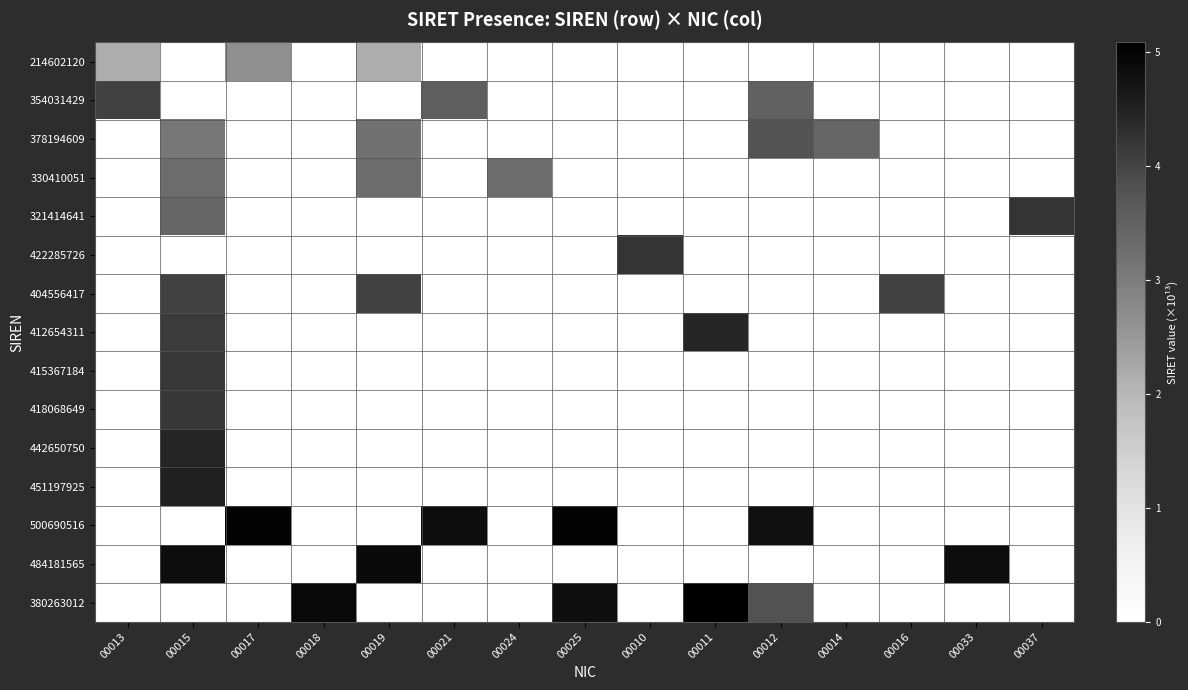

Reading right to left, transcribe all the data shown in this chart.

214602120: 00037=0.0	00033=0.0	00016=0.0	00014=0.0	00012=0.0	00011=0.0	00010=0.0	00025=0.0	00024=0.0	00021=0.0	00019=2.1	00018=0.0	00017=2.6	00015=0.0	00013=2.1
354031429: 00037=0.0	00033=0.0	00016=0.0	00014=0.0	00012=3.5	00011=0.0	00010=0.0	00025=0.0	00024=0.0	00021=3.5	00019=0.0	00018=0.0	00017=0.0	00015=0.0	00013=4.0
378194609: 00037=0.0	00033=0.0	00016=0.0	00014=3.4	00012=3.8	00011=0.0	00010=0.0	00025=0.0	00024=0.0	00021=0.0	00019=3.2	00018=0.0	00017=0.0	00015=3.1	00013=0.0
330410051: 00037=0.0	00033=0.0	00016=0.0	00014=0.0	00012=0.0	00011=0.0	00010=0.0	00025=0.0	00024=3.3	00021=0.0	00019=3.3	00018=0.0	00017=0.0	00015=3.3	00013=0.0
321414641: 00037=4.2	00033=0.0	00016=0.0	00014=0.0	00012=0.0	00011=0.0	00010=0.0	00025=0.0	00024=0.0	00021=0.0	00019=0.0	00018=0.0	00017=0.0	00015=3.4	00013=0.0
422285726: 00037=0.0	00033=0.0	00016=0.0	00014=0.0	00012=0.0	00011=0.0	00010=4.2	00025=0.0	00024=0.0	00021=0.0	00019=0.0	00018=0.0	00017=0.0	00015=0.0	00013=0.0
404556417: 00037=0.0	00033=0.0	00016=4.0	00014=0.0	00012=0.0	00011=0.0	00010=0.0	00025=0.0	00024=0.0	00021=0.0	00019=4.0	00018=0.0	00017=0.0	00015=4.0	00013=0.0
412654311: 00037=0.0	00033=0.0	00016=0.0	00014=0.0	00012=0.0	00011=4.4	00010=0.0	00025=0.0	00024=0.0	00021=0.0	00019=0.0	00018=0.0	00017=0.0	00015=4.1	00013=0.0
415367184: 00037=0.0	00033=0.0	00016=0.0	00014=0.0	00012=0.0	00011=0.0	00010=0.0	00025=0.0	00024=0.0	00021=0.0	00019=0.0	00018=0.0	00017=0.0	00015=4.2	00013=0.0
418068649: 00037=0.0	00033=0.0	00016=0.0	00014=0.0	00012=0.0	00011=0.0	00010=0.0	00025=0.0	00024=0.0	00021=0.0	00019=0.0	00018=0.0	00017=0.0	00015=4.2	00013=0.0
442650750: 00037=0.0	00033=0.0	00016=0.0	00014=0.0	00012=0.0	00011=0.0	00010=0.0	00025=0.0	00024=0.0	00021=0.0	00019=0.0	00018=0.0	00017=0.0	00015=4.4	00013=0.0
451197925: 00037=0.0	00033=0.0	00016=0.0	00014=0.0	00012=0.0	00011=0.0	00010=0.0	00025=0.0	00024=0.0	00021=0.0	00019=0.0	00018=0.0	00017=0.0	00015=4.5	00013=0.0
500690516: 00037=0.0	00033=0.0	00016=0.0	00014=0.0	00012=4.8	00011=0.0	00010=0.0	00025=5.0	00024=0.0	00021=4.8	00019=0.0	00018=0.0	00017=5.0	00015=0.0	00013=0.0
484181565: 00037=0.0	00033=4.8	00016=0.0	00014=0.0	00012=0.0	00011=0.0	00010=0.0	00025=0.0	00024=0.0	00021=0.0	00019=4.9	00018=0.0	00017=0.0	00015=4.8	00013=0.0
380263012: 00037=0.0	00033=0.0	00016=0.0	00014=0.0	00012=3.8	00011=5.1	00010=0.0	00025=4.8	00024=0.0	00021=0.0	00019=0.0	00018=4.9	00017=0.0	00015=0.0	00013=0.0